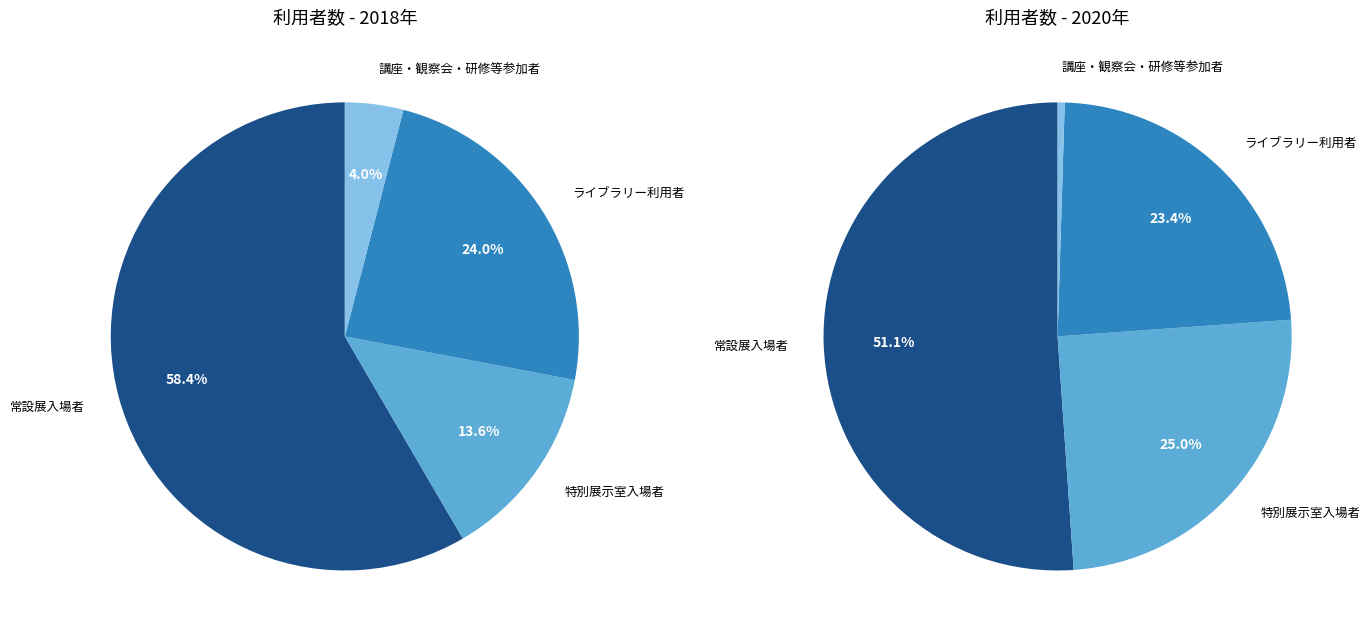

To the nearest percent, what is the average slice percentage?

25%